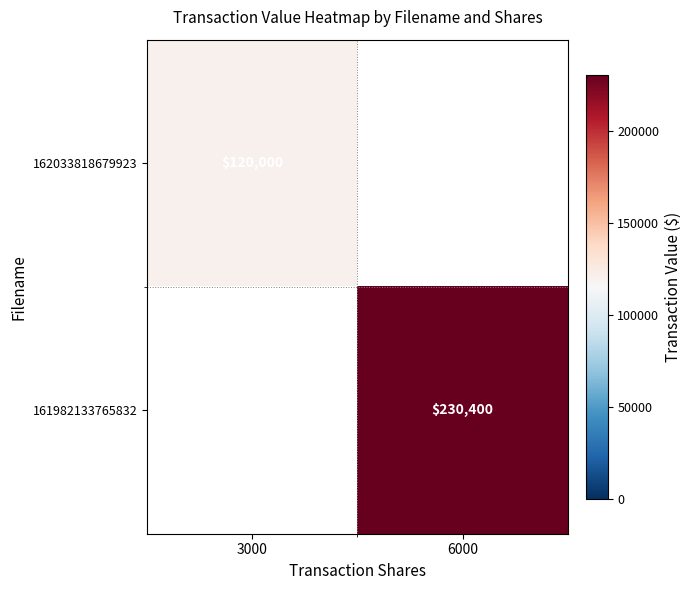

Which has a higher value, 6000 or 3000?

3000